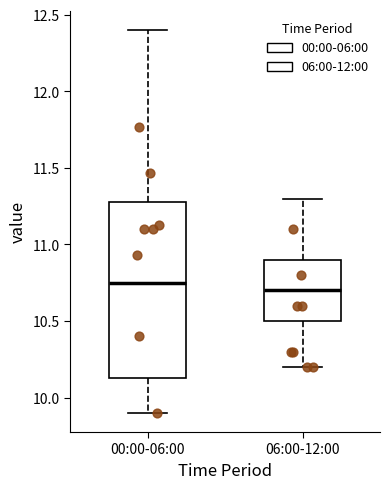

Reading left to right, transcribe this box plot: for each box, give where its median line is, the range the box spans, and where its two whiskers end, as read against the y-axis. The values are not printed on the chart, so give them approximately, as read against the axis.

00:00-06:00: median 10.75, box 10.15 to 11.30, whiskers 9.90 to 12.40
06:00-12:00: median 10.70, box 10.50 to 10.90, whiskers 10.20 to 11.30